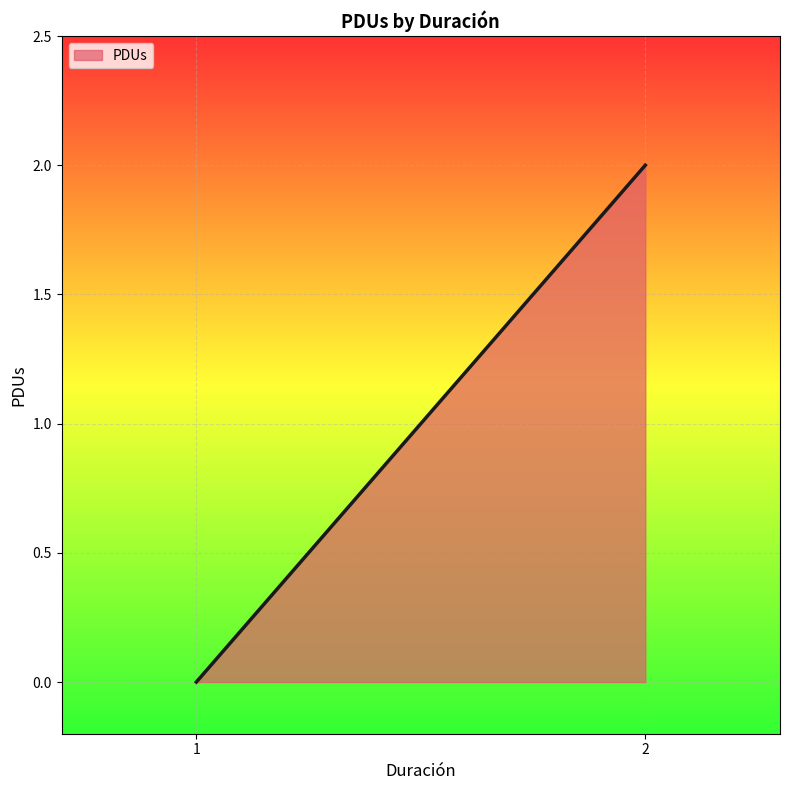

Reading right to left, list all the values displayed in this chart.

2=2	1=0